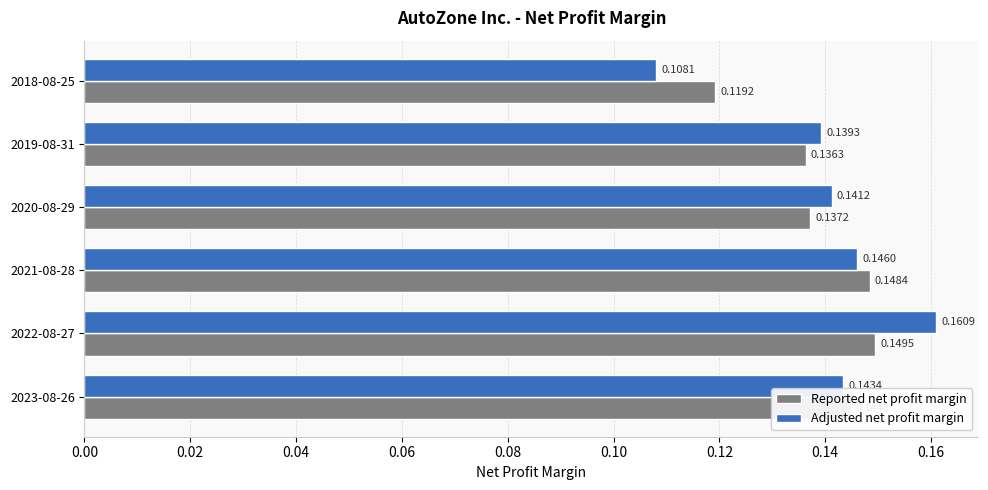

What is the sum of all Reported net profit margin values?

0.8